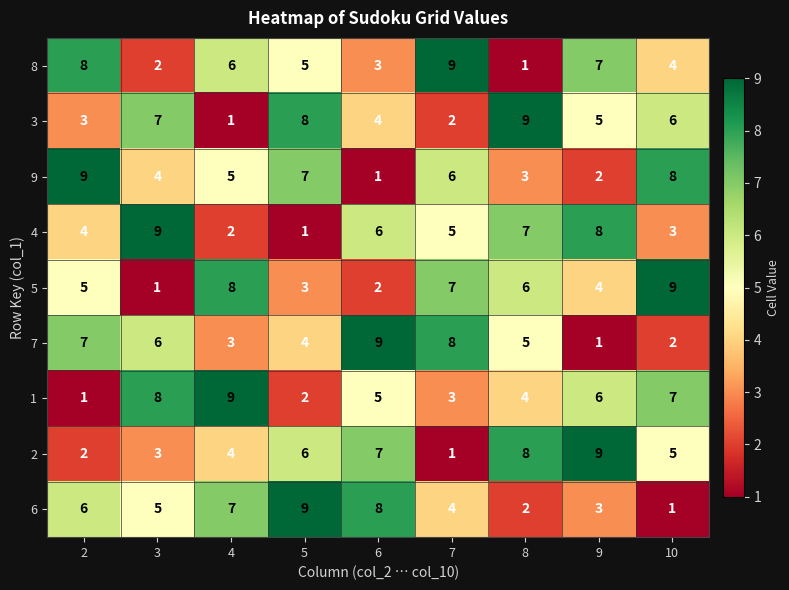

What is the highest value of the 3 series?

9